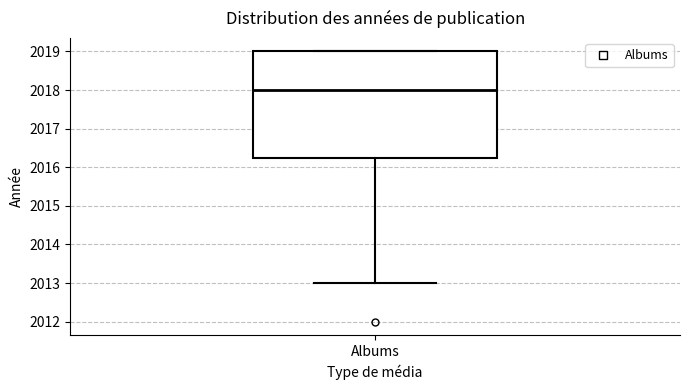

Transcribe this box plot: give where the median line is, the range the box spans, and where the two whiskers end, as read against the y-axis. The values are not printed on the chart, so give them approximately, as read against the axis.

median 2018.0, box 2016.3 to 2019.0, whiskers 2013.0 to 2019.0